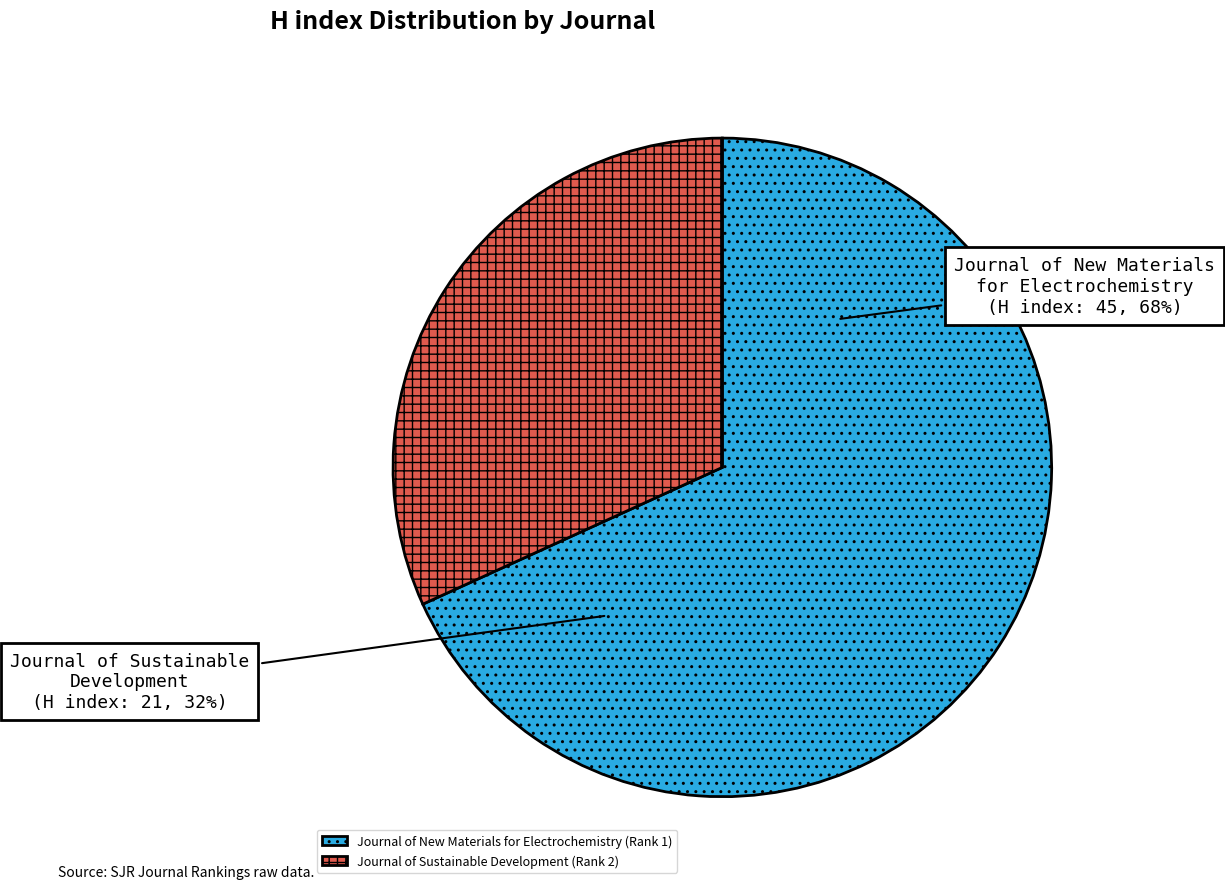

The Journal of New Materials for Electrochemistry (Rank 1) slice represents 60% of the pie. True or false?

False